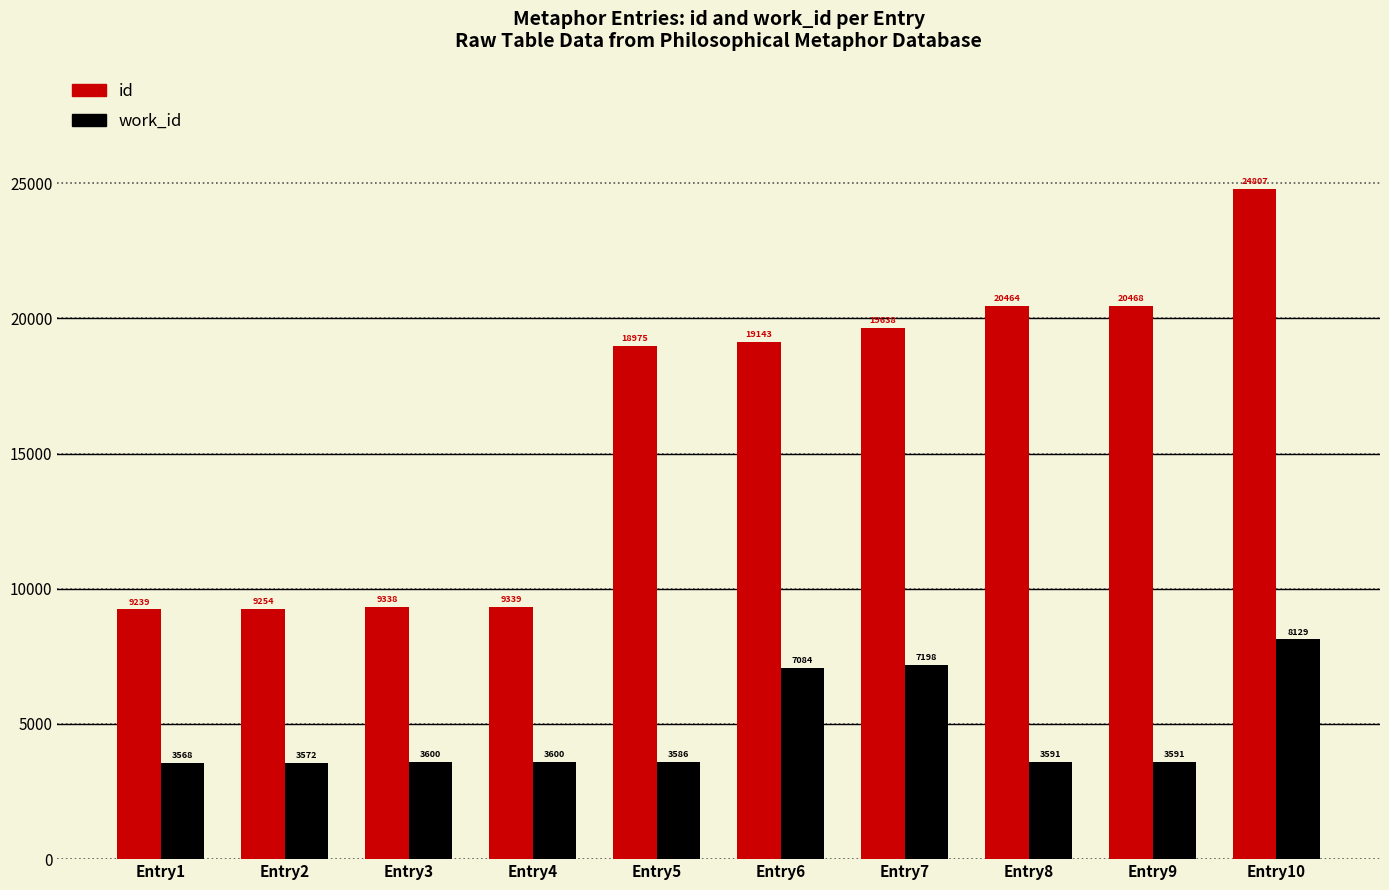

Which series has the widest spread of values?

id